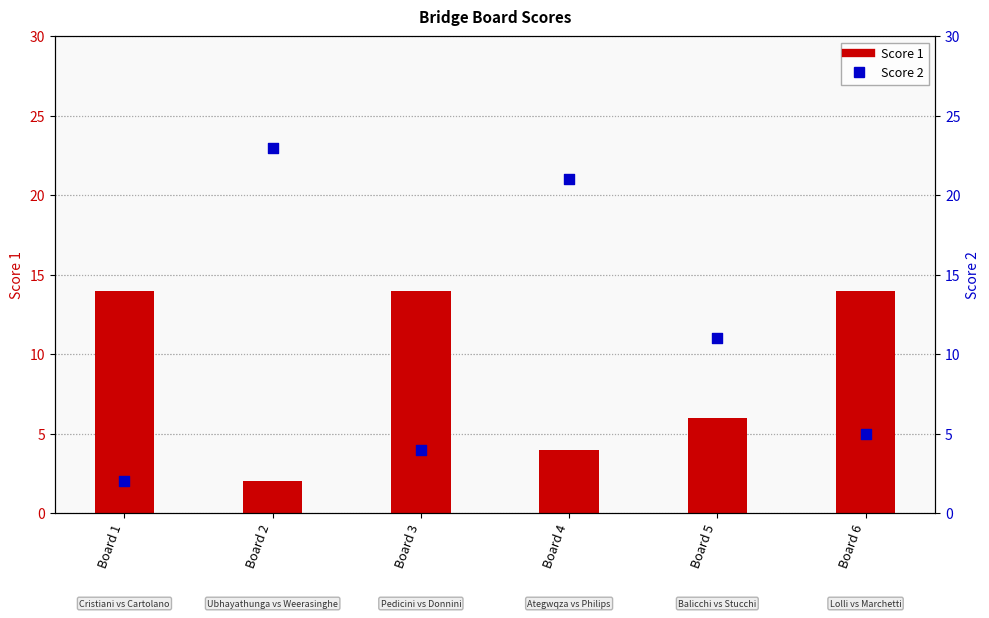

What is the total value across all series at Board 1?

16